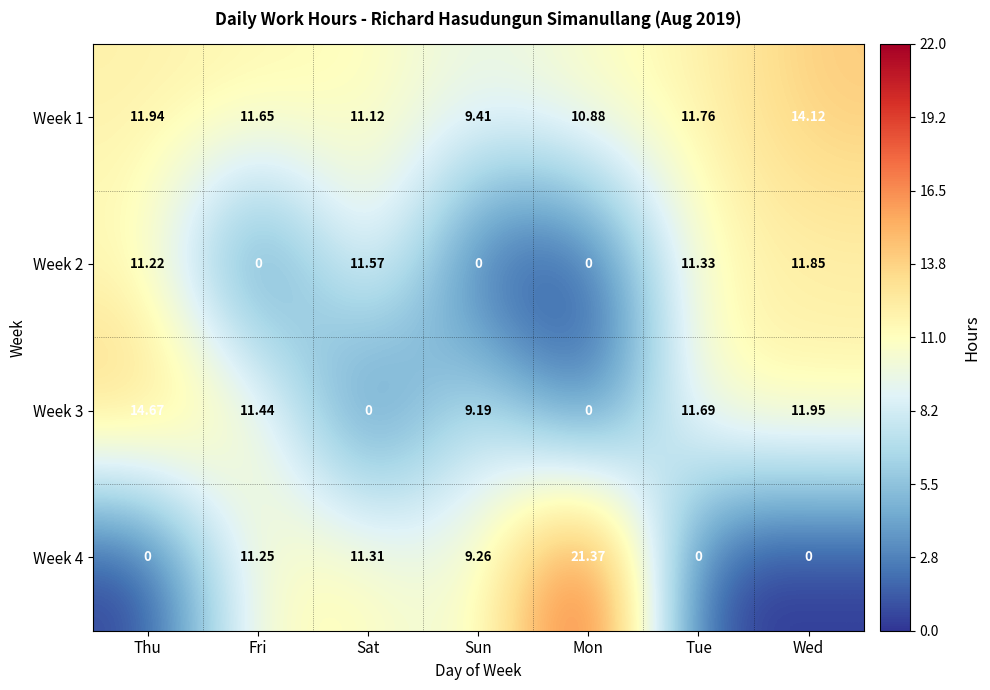

At which category is the sum across all series the highest?

Wed